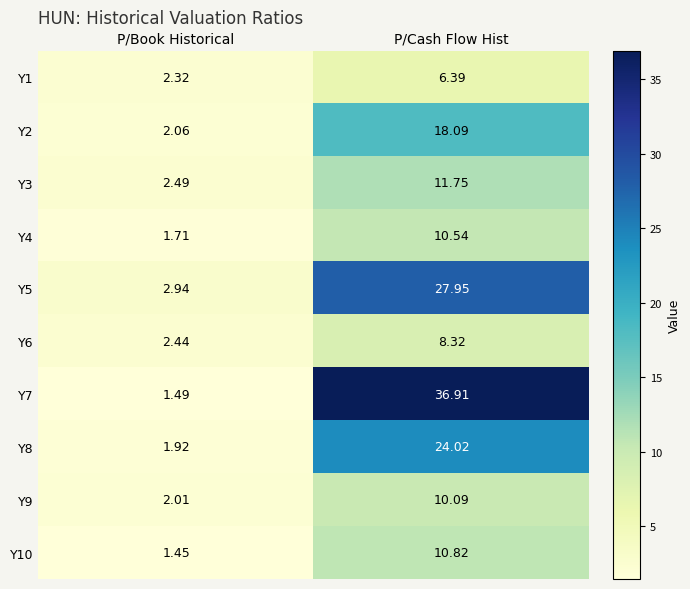

At which category does the chart reach its peak across all series?

P/Cash Flow Hist